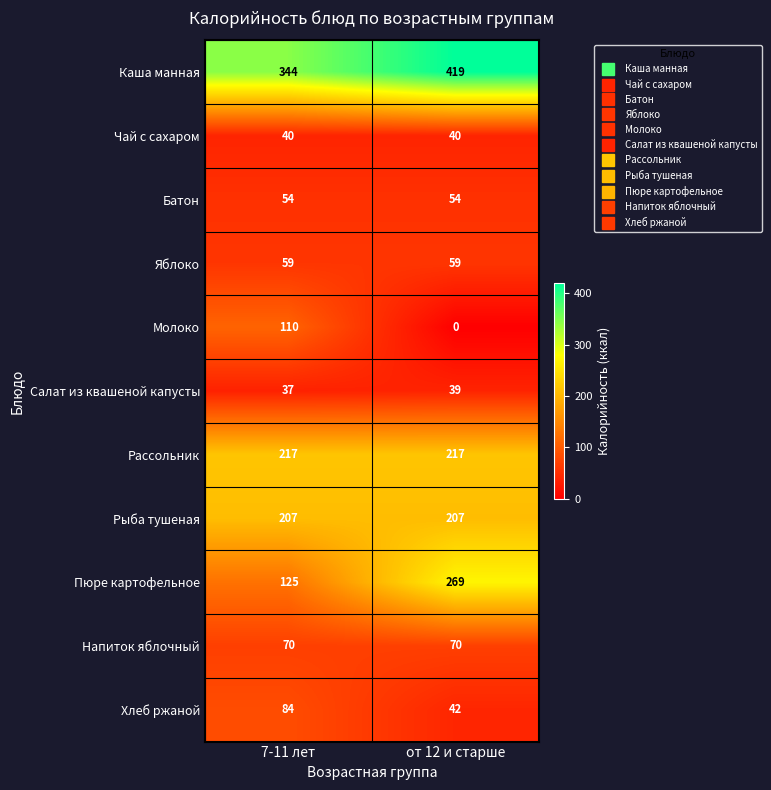

Reading left to right, list all the values displayed in this chart.

Каша манная: 344	419
Чай с сахаром: 40	40
Батон: 54	54
Яблоко: 59	59
Молоко: 110	0
Салат из квашеной капусты: 37	39
Рассольник: 217	217
Рыба тушеная: 207	207
Пюре картофельное: 125	269
Напиток яблочный: 70	70
Хлеб ржаной: 84	42